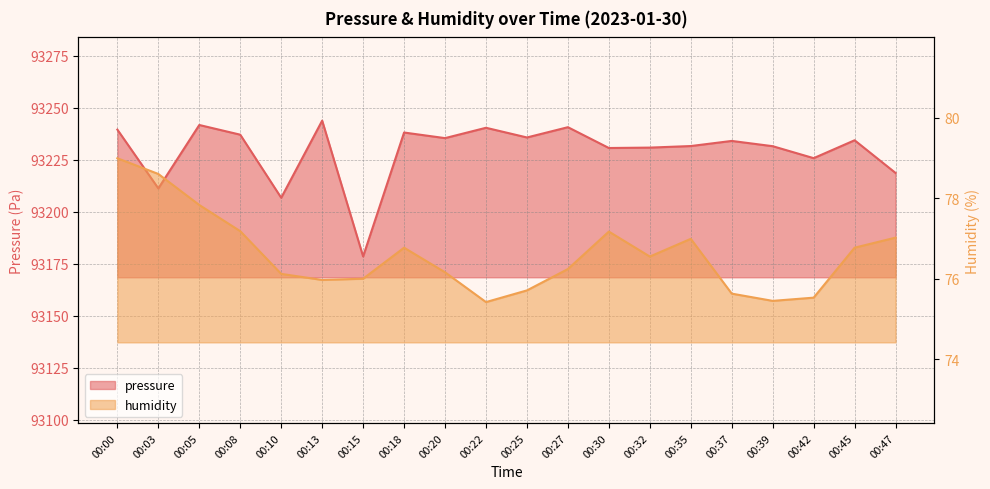

Does the chart display data point markers on the line(s)?

No